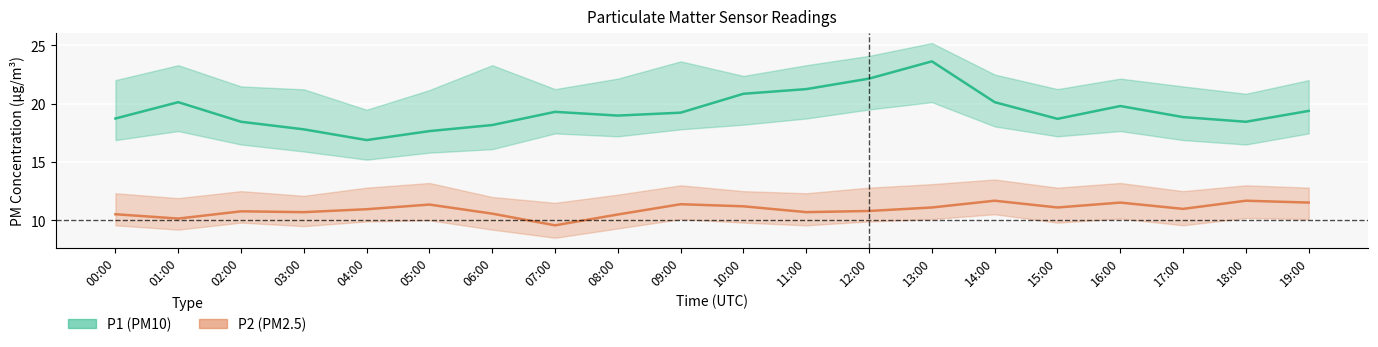

How many interior local valleys does the P2 (PM2.5) estimate series have?

6